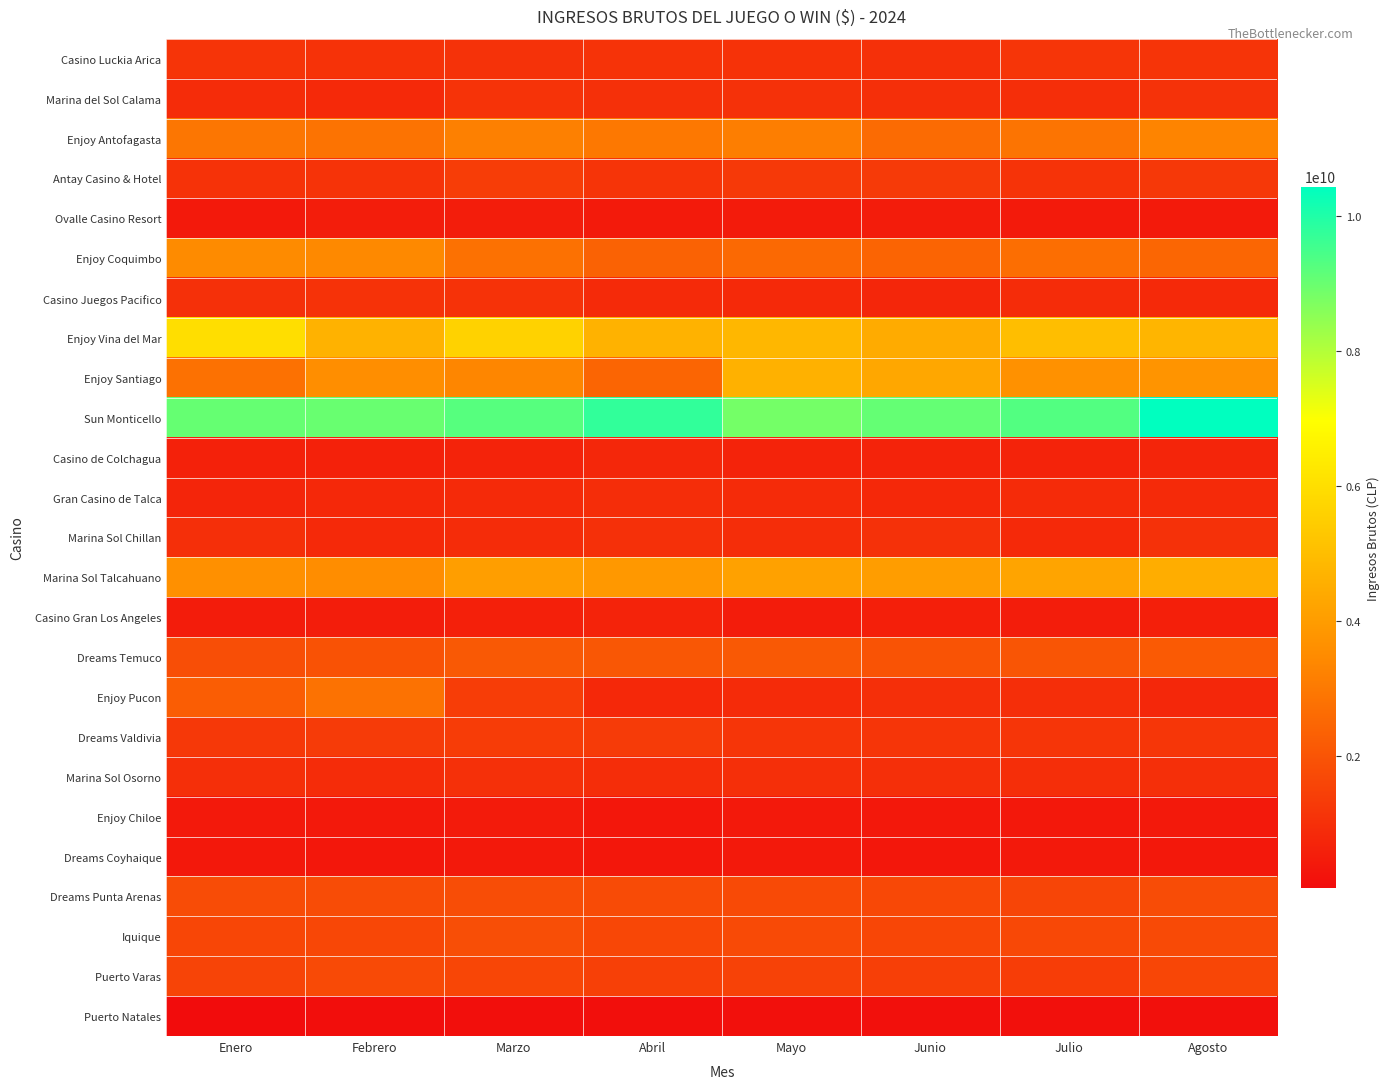

What is the total value across all series at Abril?

44963357744